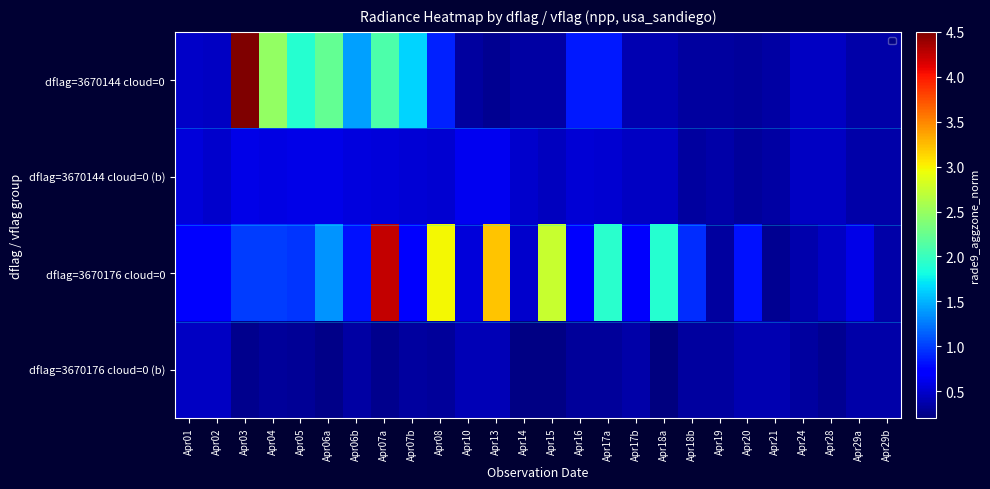

What is the greatest value displayed?

4.5